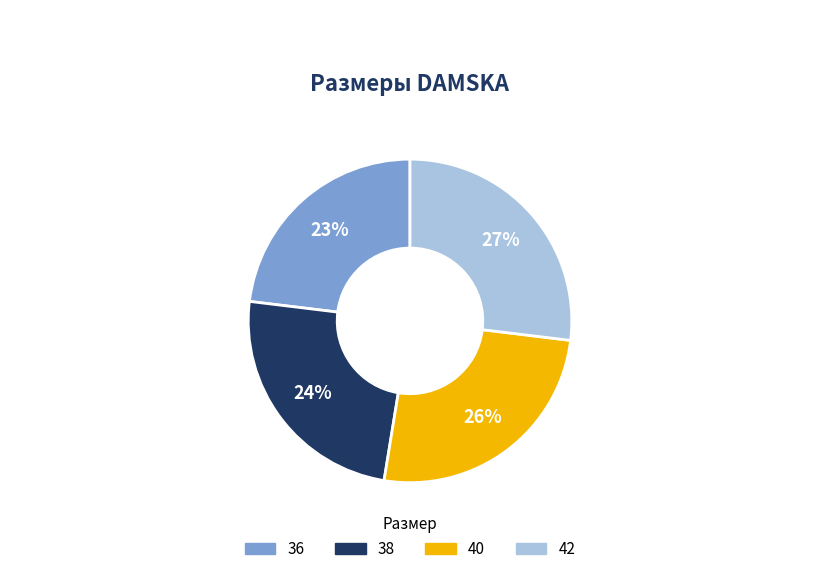

To the nearest percent, what is the combined percentage of 40 and 36?

49%